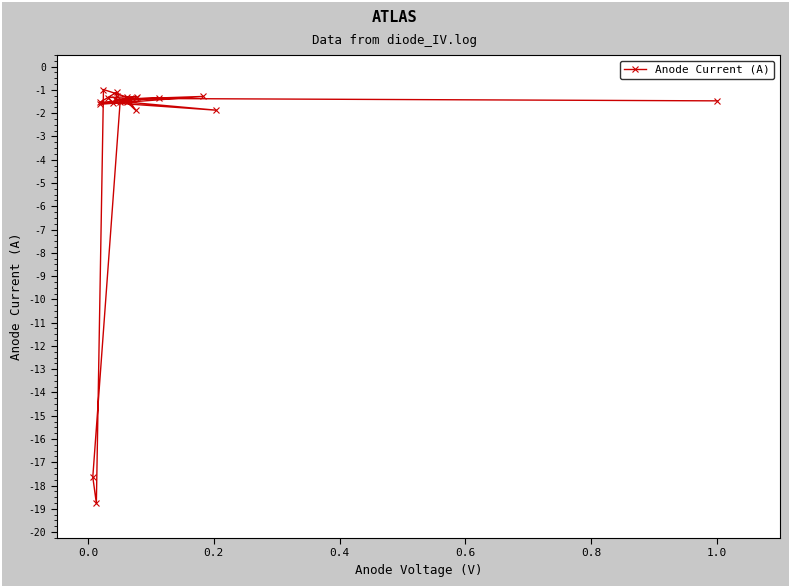

The value at 0.6 is -31.7. True or false?

False